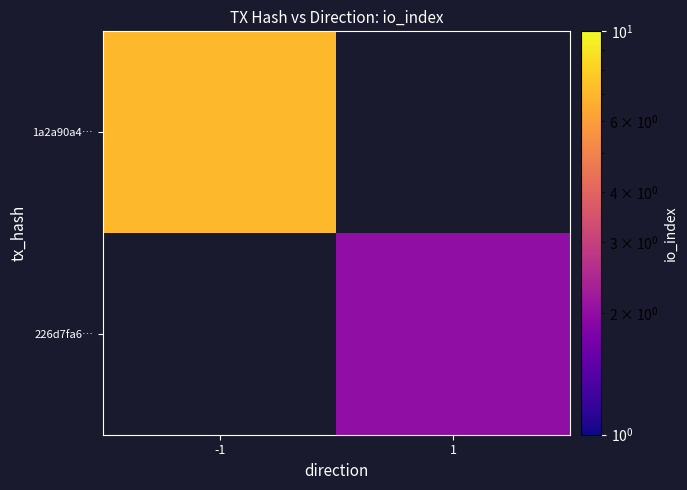

Rank the series by their average value, from lowest to highest.

1a2a90a4…, 226d7fa6…